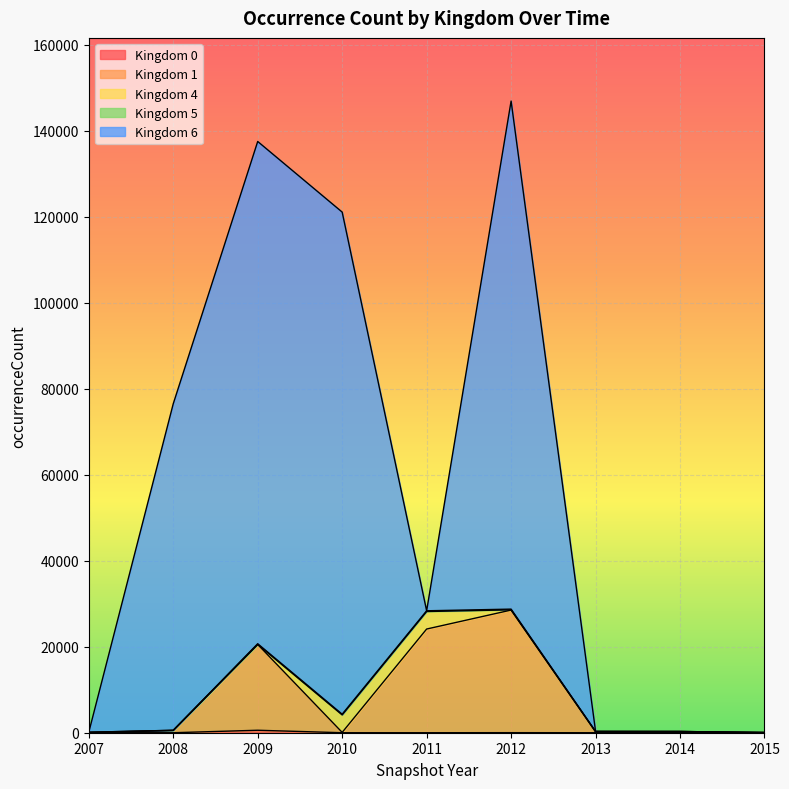

At how many categories does at least one series exceed 125570?

2